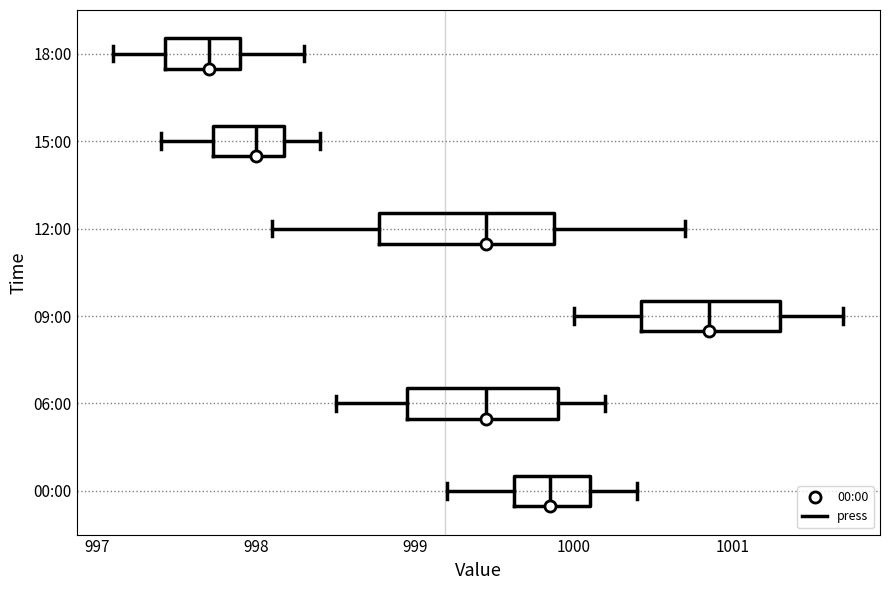

Reading bottom to top, read every box against the x-axis: the position of its median line, the range the box covers, and the ends of its whiskers. The values are not printed on the chart, so give them approximately, as read against the axis.

00:00: median 999.9, box 999.6 to 1000.1, whiskers 999.2 to 1000.4
06:00: median 999.5, box 999.0 to 999.9, whiskers 998.5 to 1000.2
09:00: median 1000.9, box 1000.4 to 1001.3, whiskers 1000.0 to 1001.7
12:00: median 999.5, box 998.8 to 999.9, whiskers 998.1 to 1000.7
15:00: median 998.0, box 997.7 to 998.2, whiskers 997.4 to 998.4
18:00: median 997.7, box 997.4 to 997.9, whiskers 997.1 to 998.3